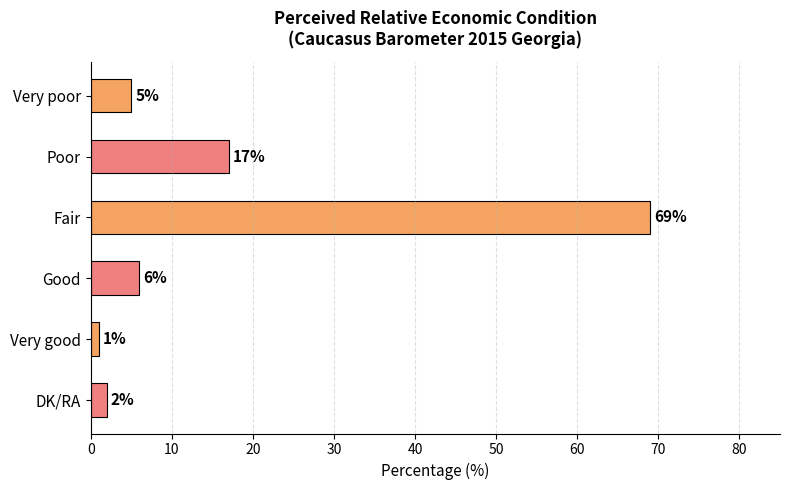

What is the smallest value displayed?

1